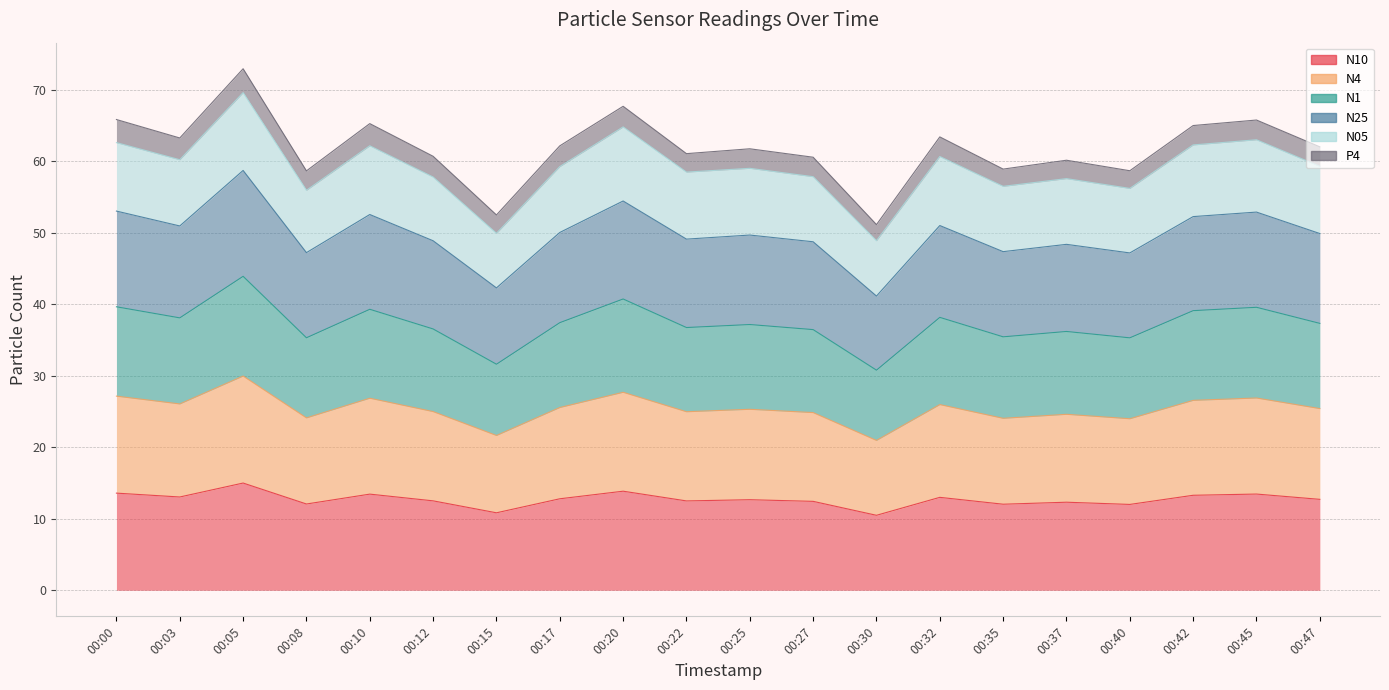

At how many categories does at least one series exceed 37?

20